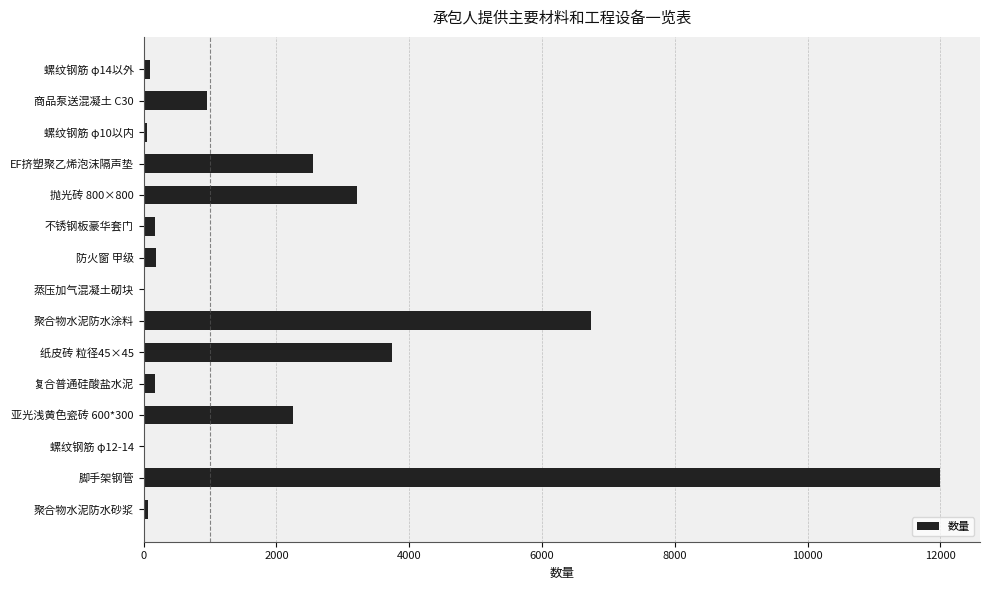

What is the sum of all values?

32230.7